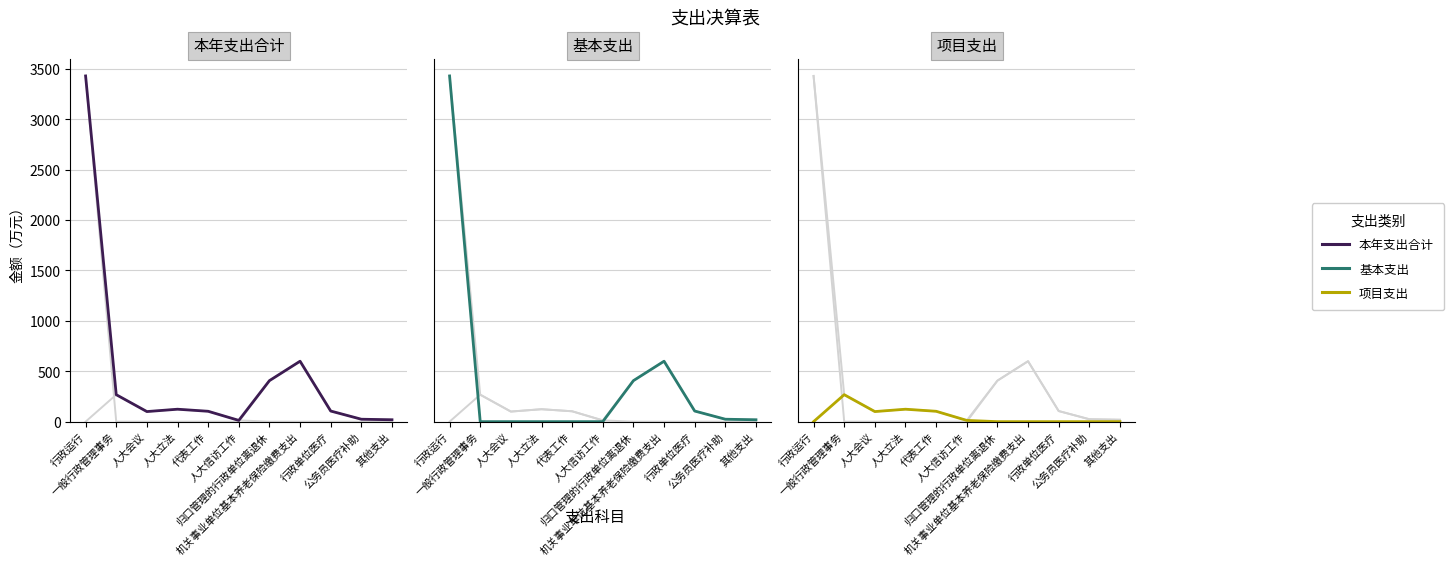

How many distinct data groups are displayed?

3